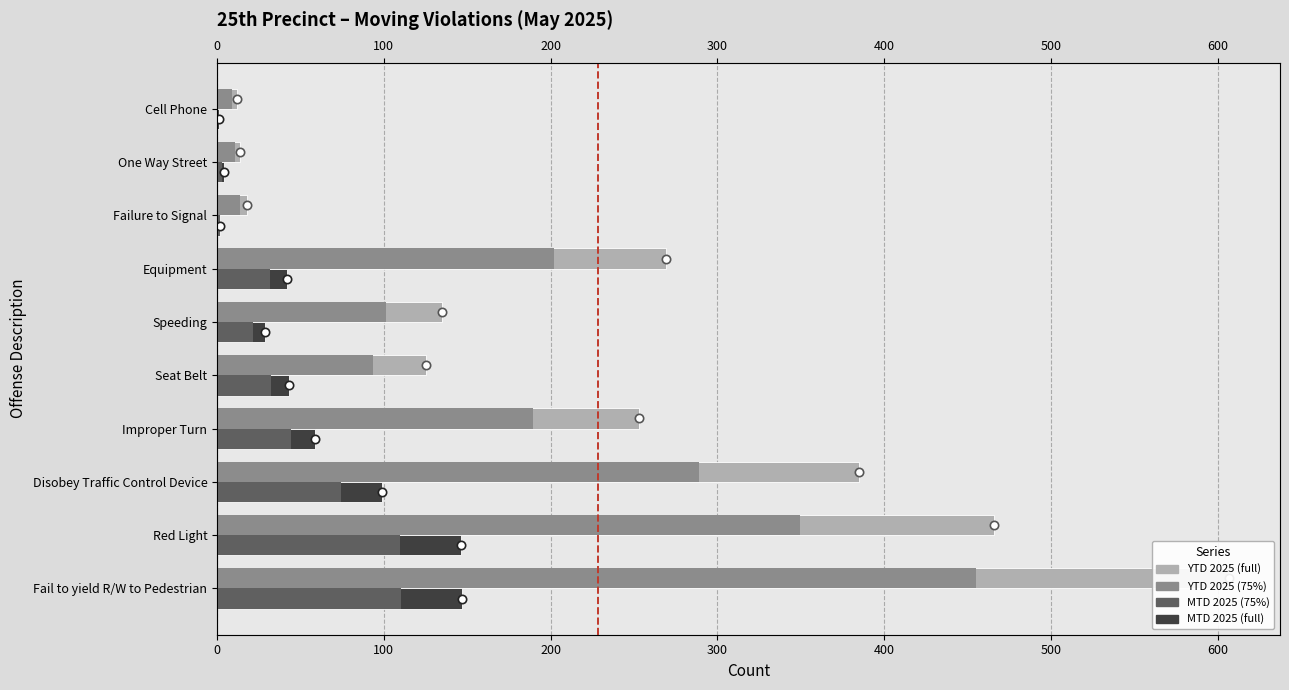

Between Cell Phone and Speeding, which is larger?

Speeding